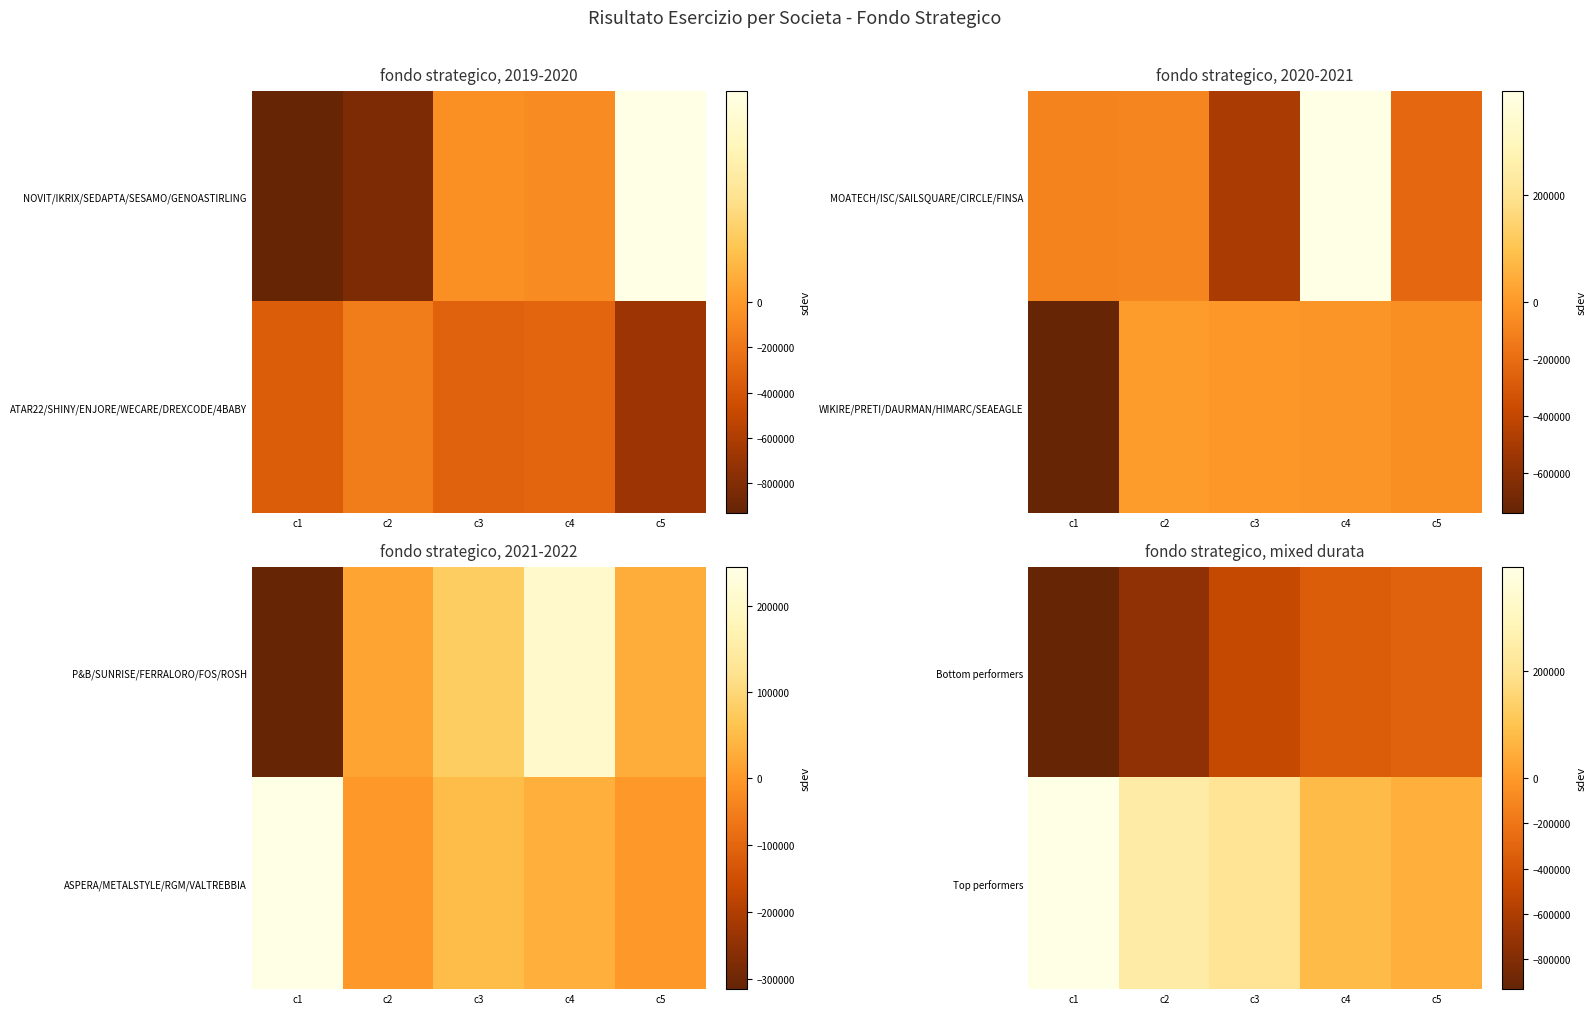

Reading right to left, extract all data points from this chart.

Bottom performers: c5=-315333	c4=-353746	c3=-492376	c2=-741499	c1=-933859
Top performers: c5=49680	c4=78579	c3=205911	c2=244577	c1=395791